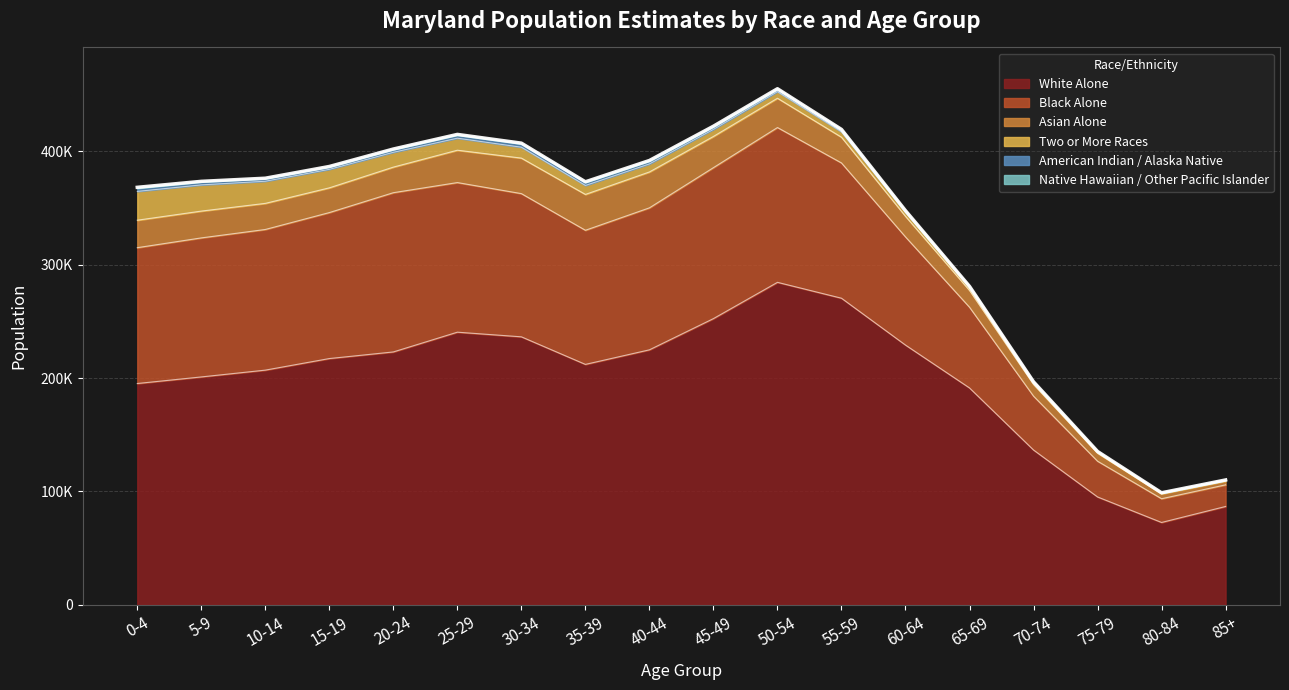

True or false: American Indian / Alaska Native and Native Hawaiian / Other Pacific Islander cross at least once.

False